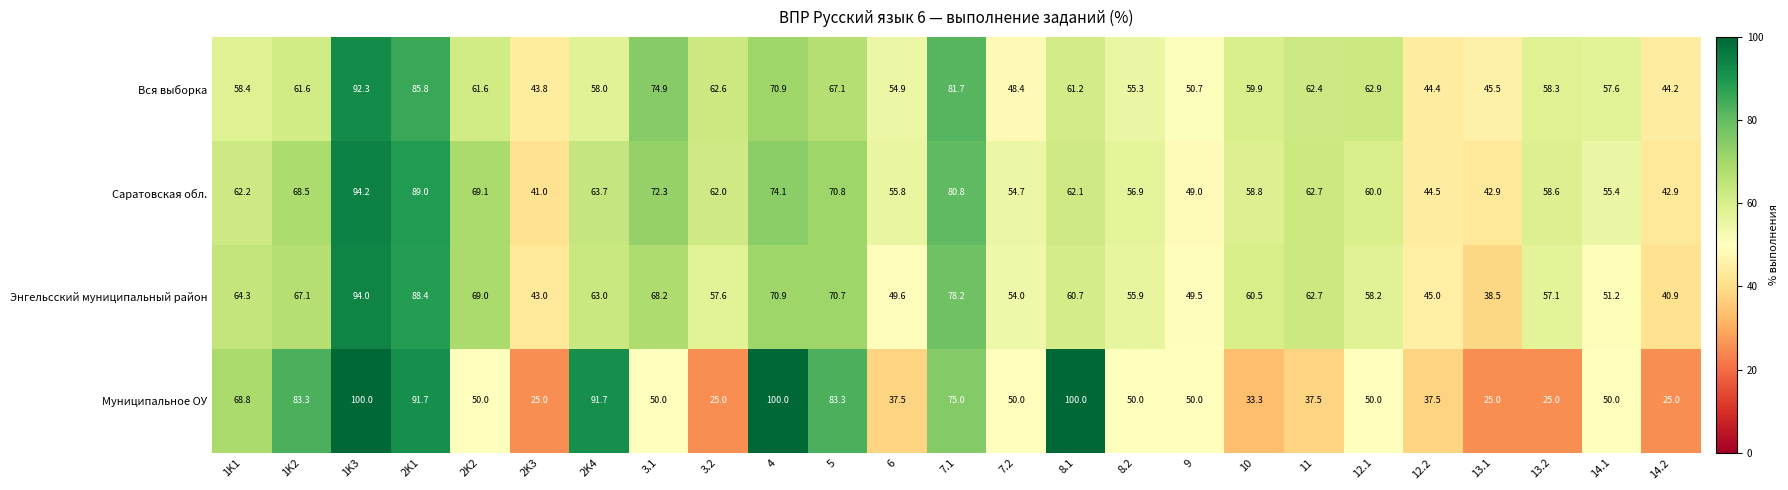

Is it true that Энгельсский муниципальный район equals 40.9 at 14.2?

True